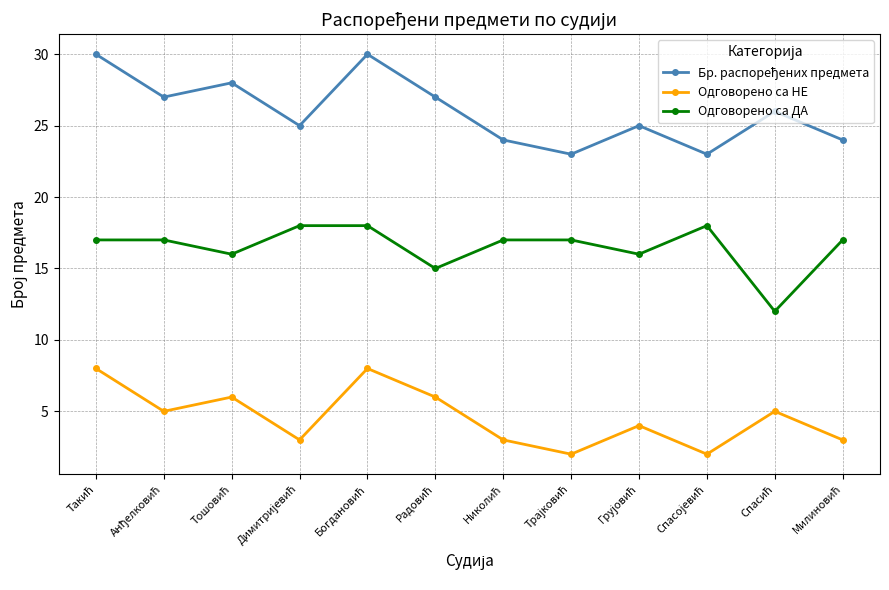

What is the value of the Одговорено са ДА point at the 1st from the left?

17